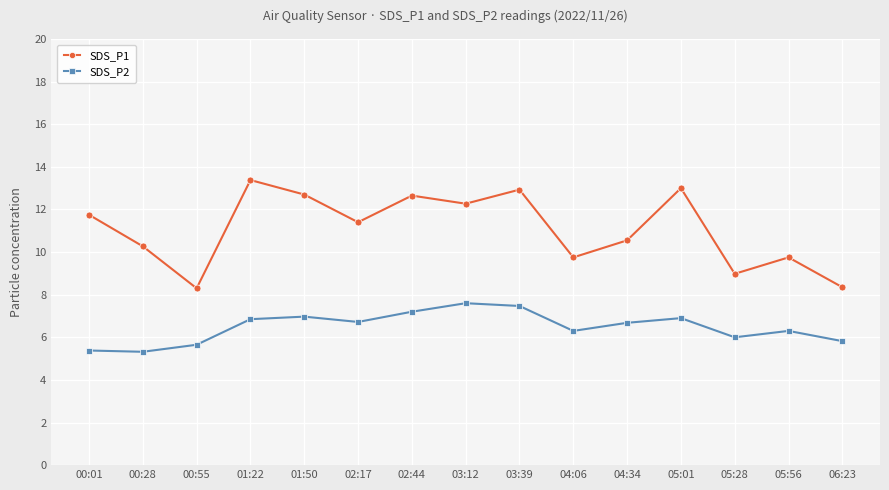

What is the spread (max minus min) of values at 05:01?

6.1